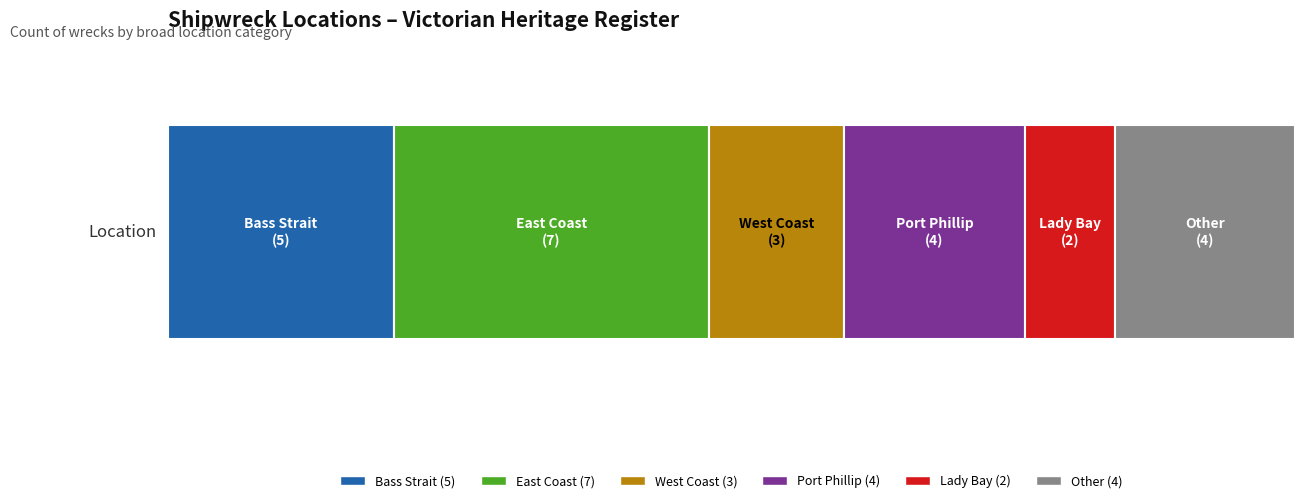

The chart shows a value of 7 at East Coast. True or false?

True